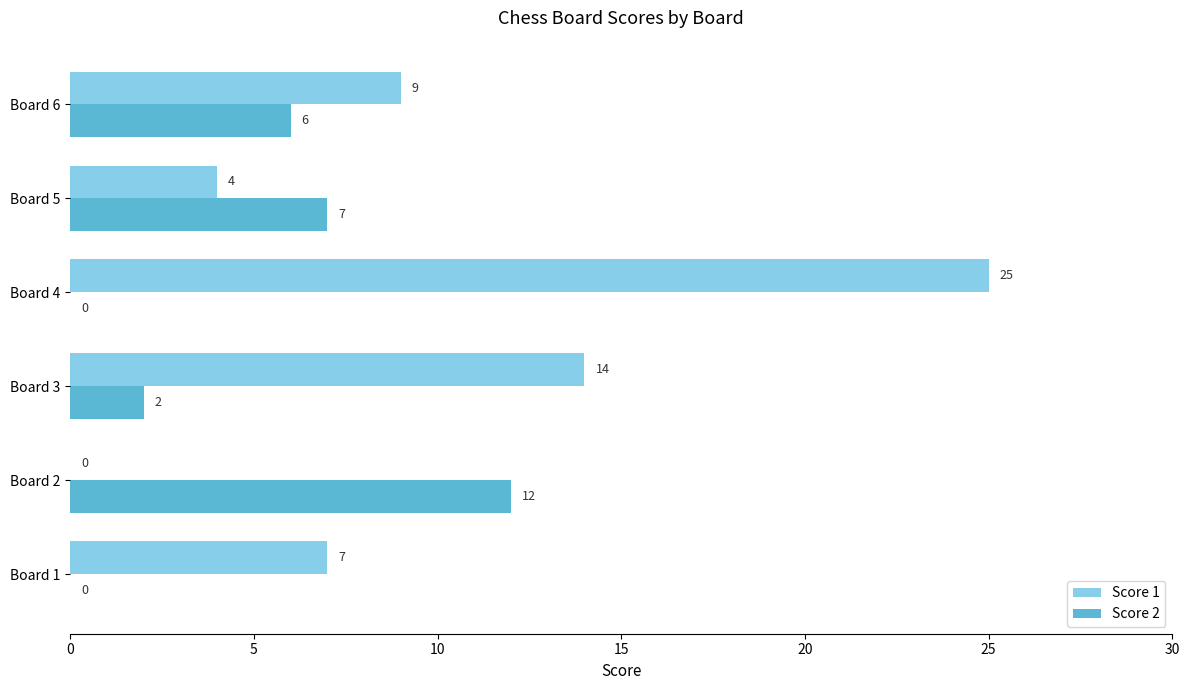

Read the Score 2 value at Board 2.

12